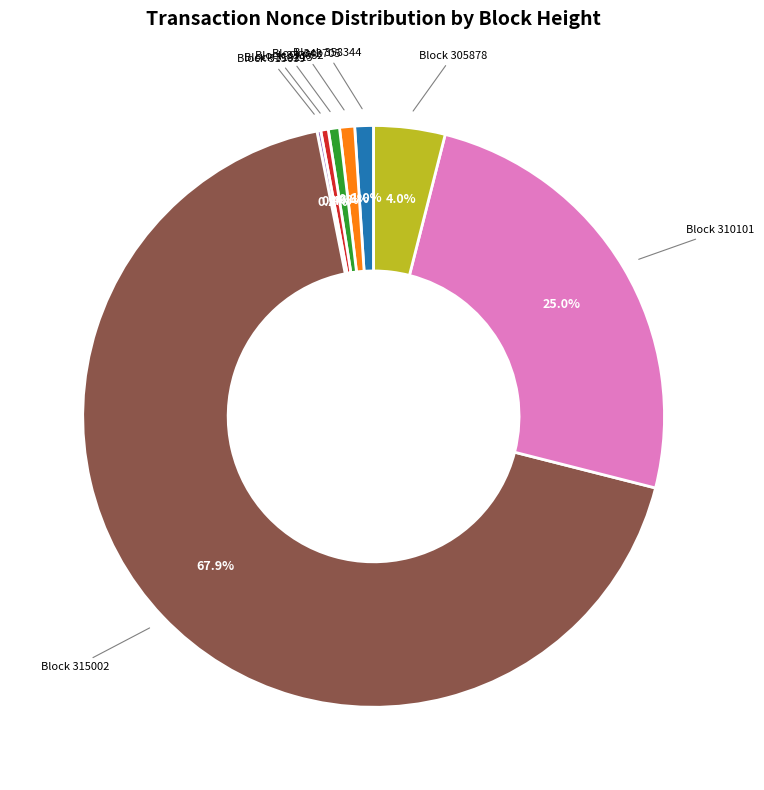

Between Block 310101 and Block 305878, which is larger?

Block 310101